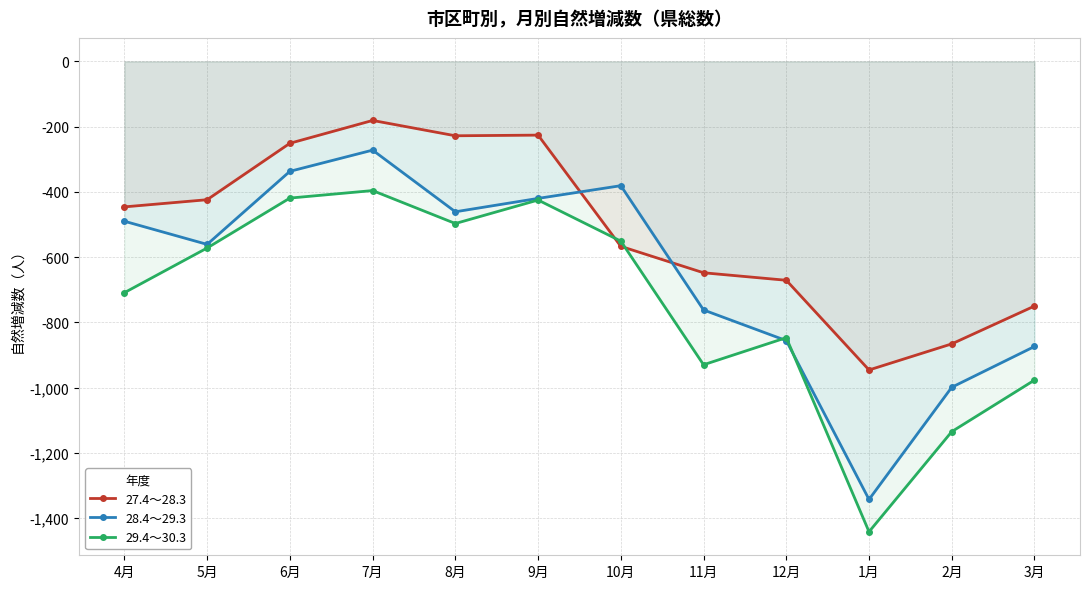

At which label does 27.4～28.3 first exceed -446?

5月